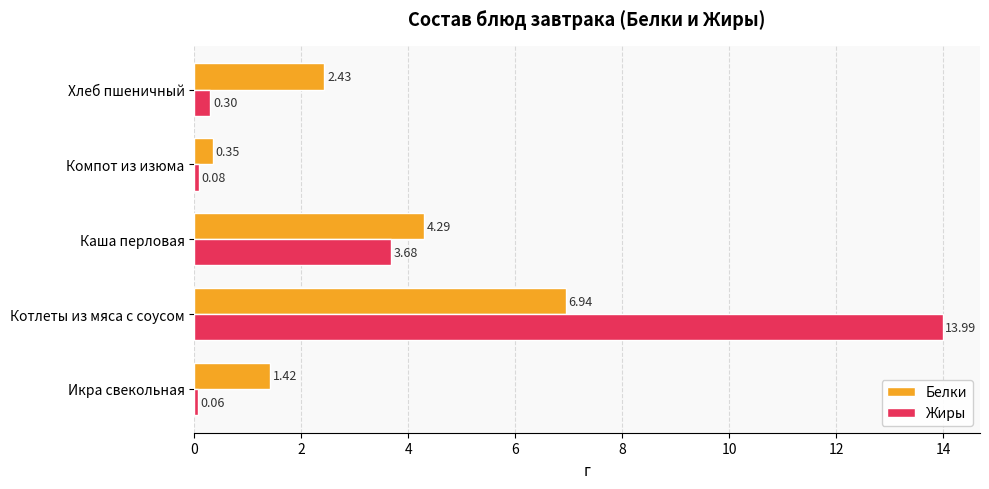

What is the sum of all Белки values?

15.4